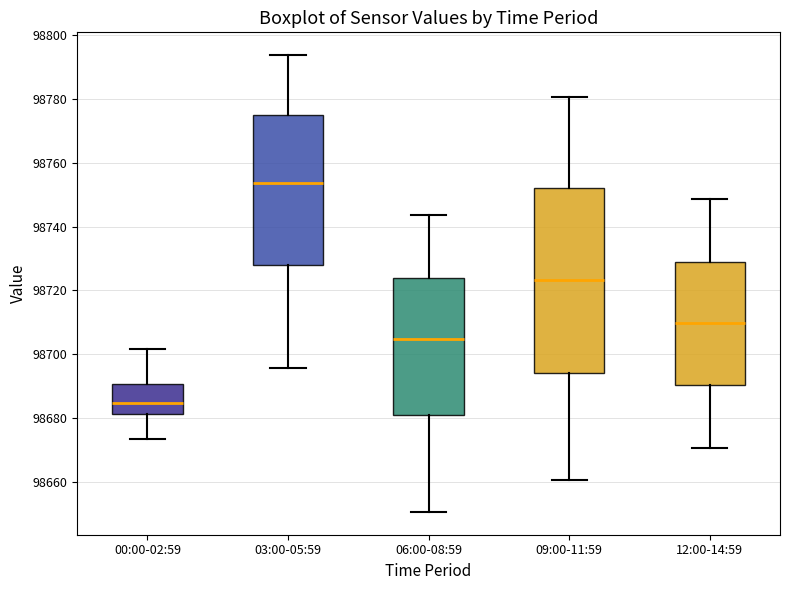

Which box's median line is the lowest?

00:00-02:59